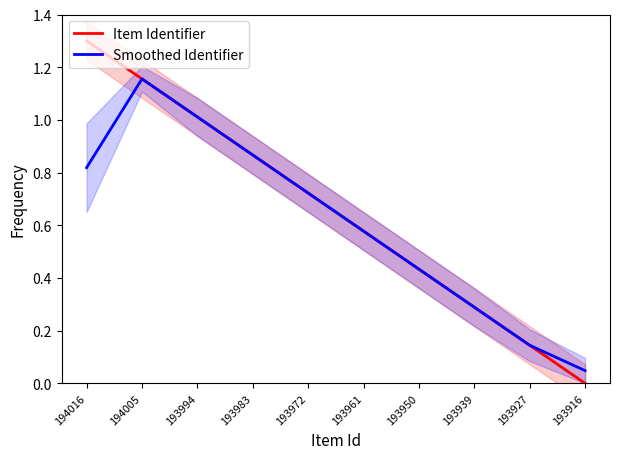

Is it true that Item Identifier equals 0.6 at 193950?

False